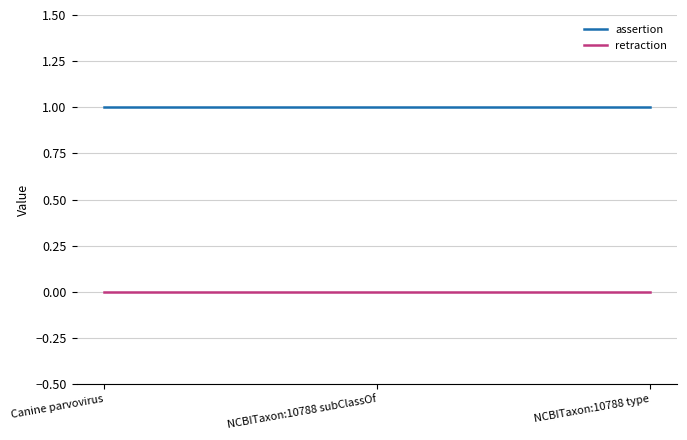

Count the number of data series in this chart.

2